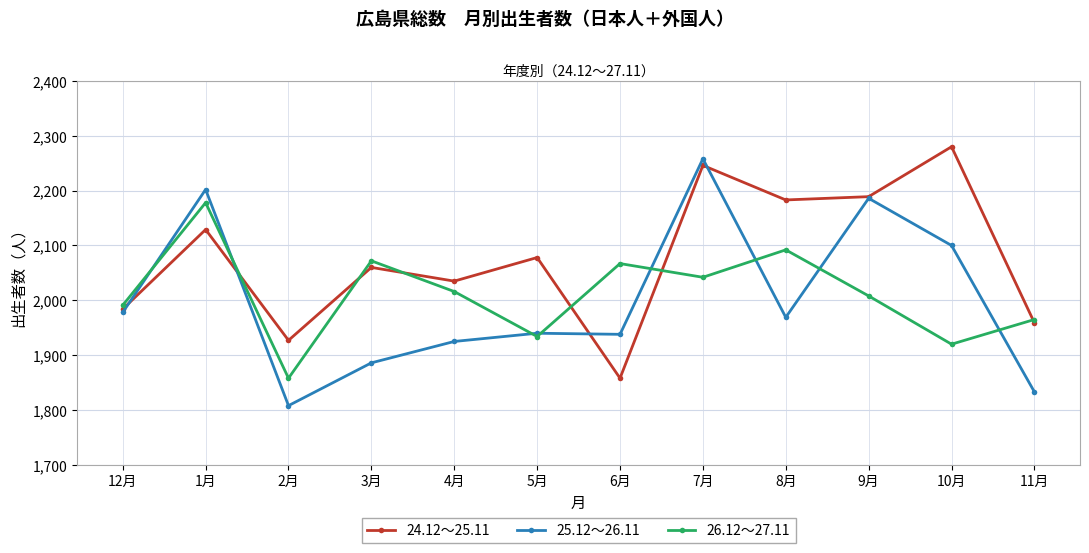

List the labels in order of 24.12～25.11 value, largest first.

10月, 7月, 9月, 8月, 1月, 5月, 3月, 4月, 12月, 11月, 2月, 6月